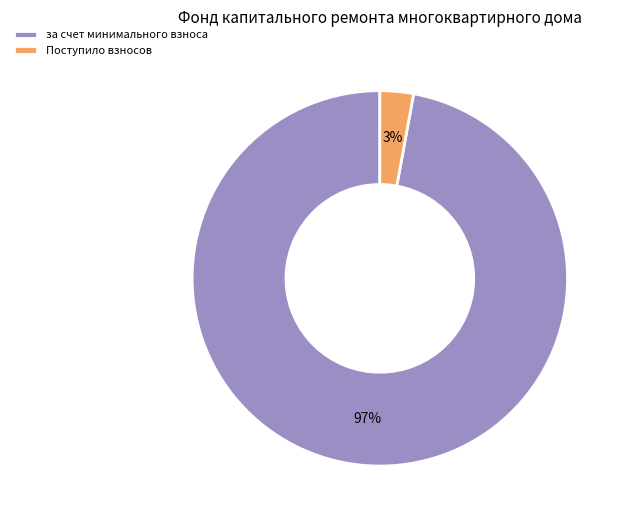

How many slices are in this pie chart?

2